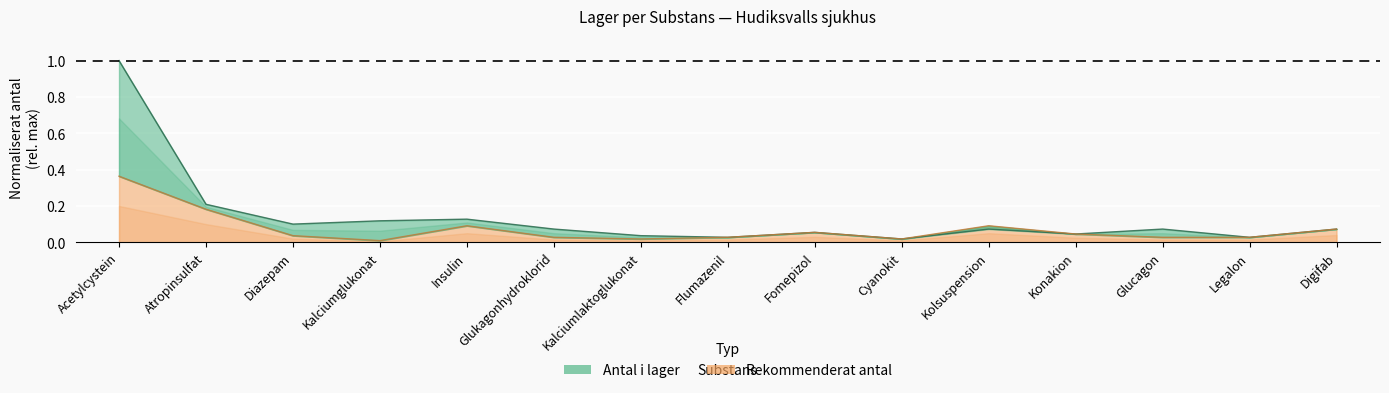

What is the difference between the maximum and minimum values in the Rekommenderat antal series?

0.4